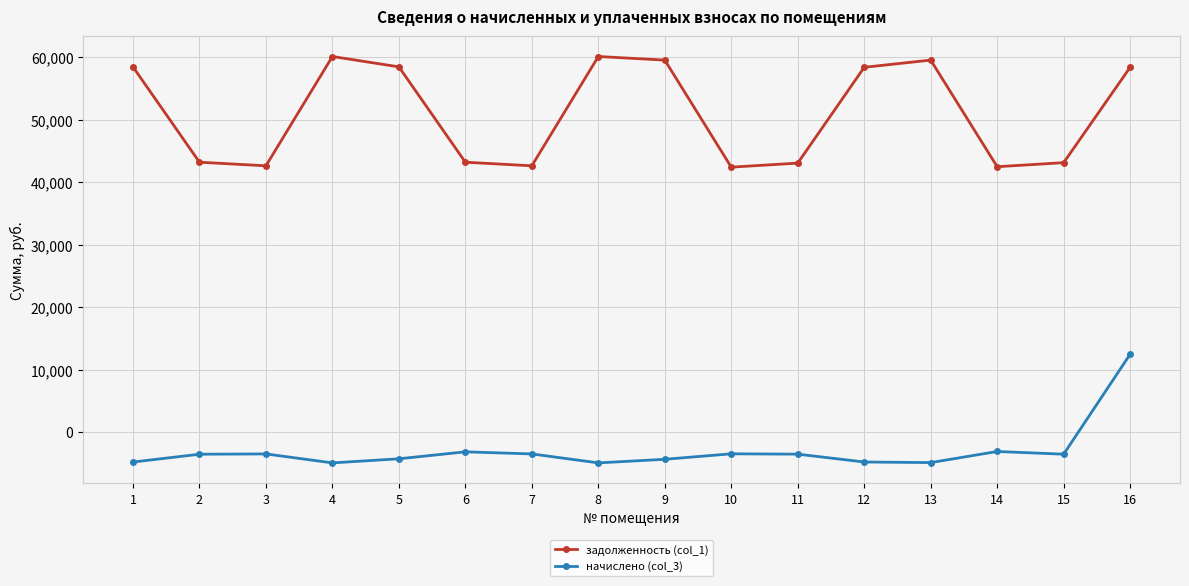

List the series in order of their peak value, lowest first.

начислено (col_3), задолженность (col_1)